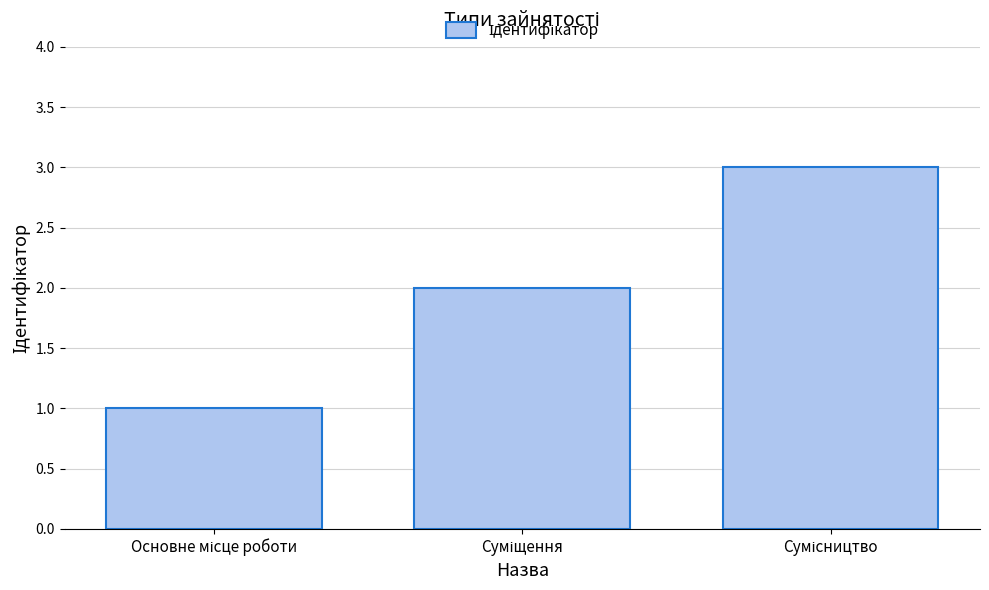

What is the smallest value displayed?

1